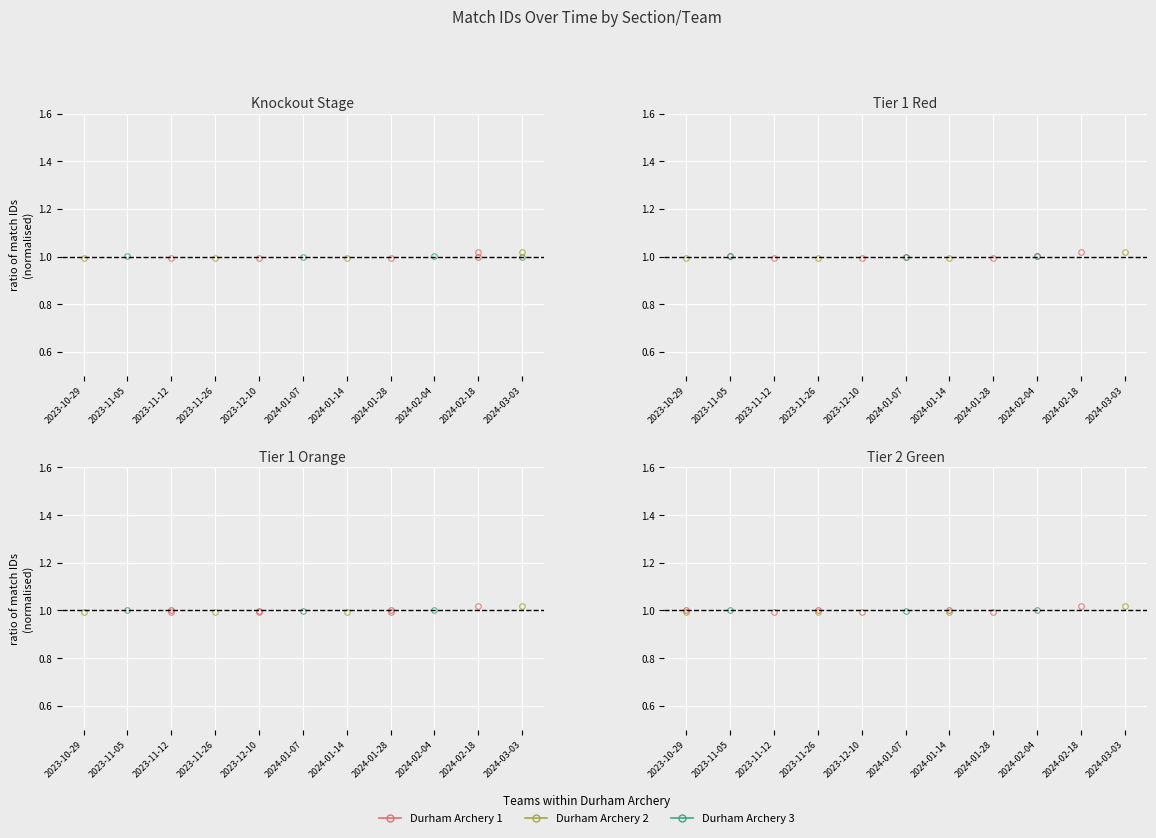

At which category does the chart reach its minimum across all series?

2023-10-29